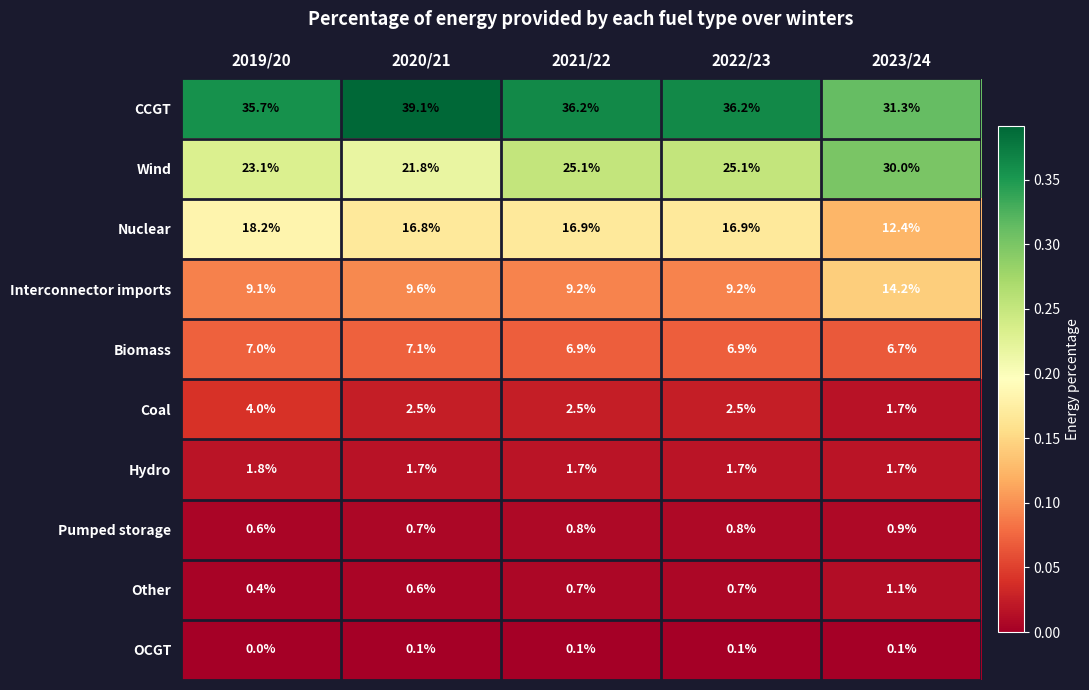

What is the maximum value shown in the chart?

39.1